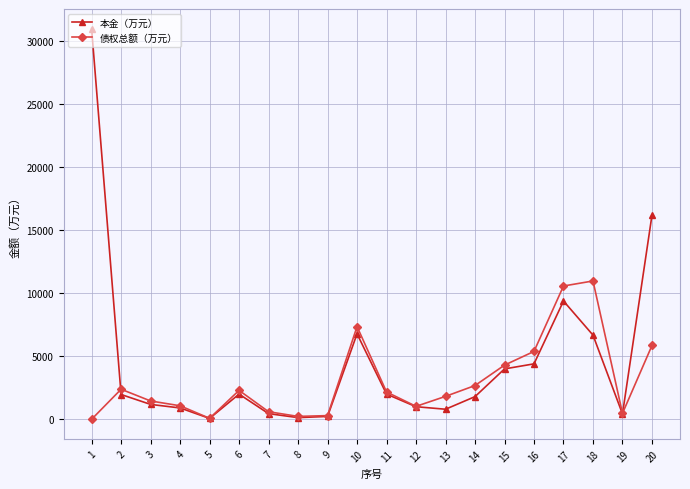

At which category is the sum across all series the highest?

1